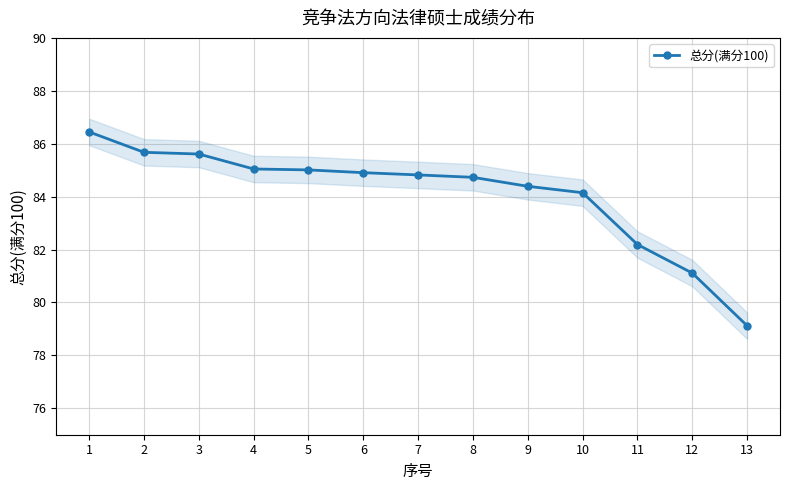

What is the difference between the values at 2 and 8?

0.9